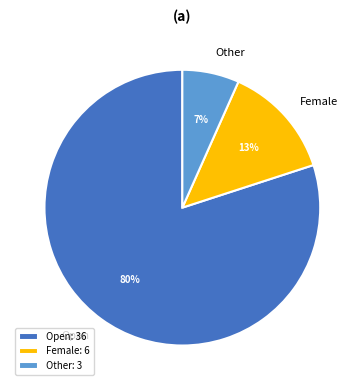

To the nearest percent, what is the combined percentage of Open and Other?

87%